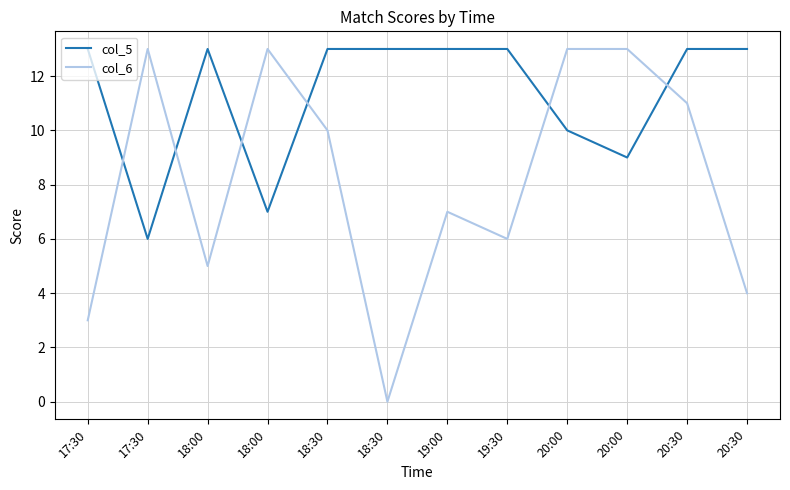

True or false: col_5 has a value of 13 at 19:30.

True